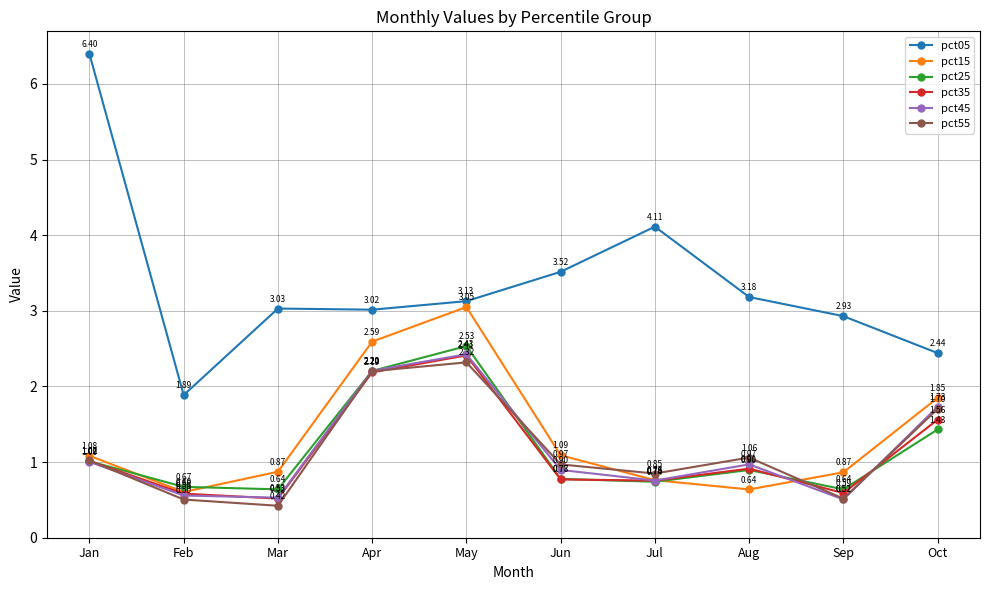

True or false: pct05 has a value of 3.5 at Jun.

True